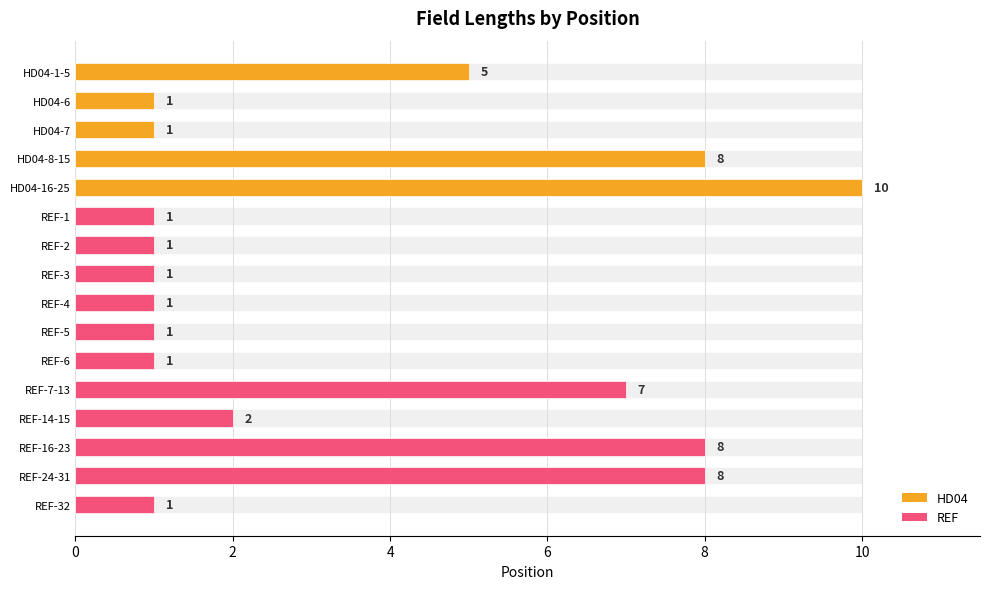

Is it true that the value at REF-4 is 1?

True